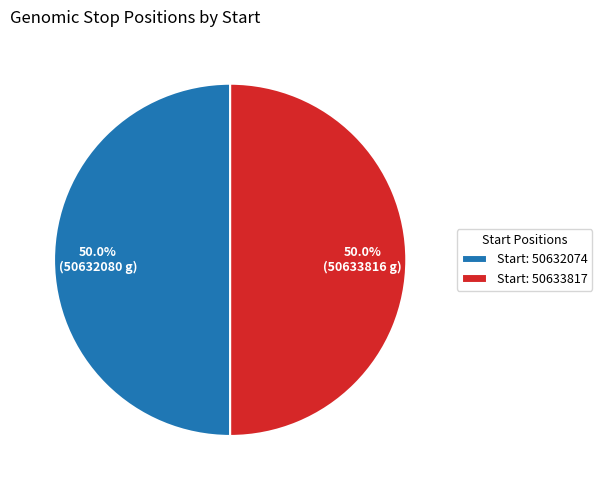

Count the number of slices in the pie.

2